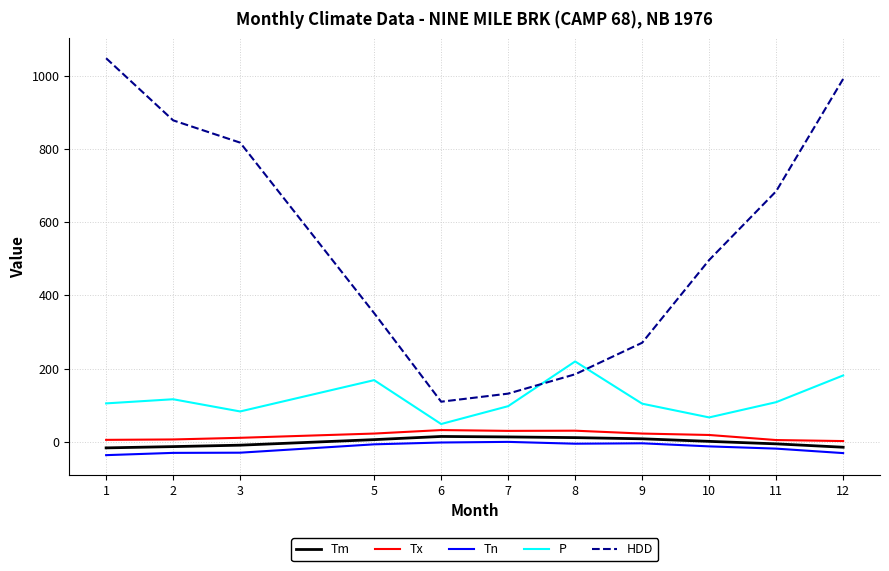

Is the value of P at 2 greater than the value of Tm at 9?

Yes